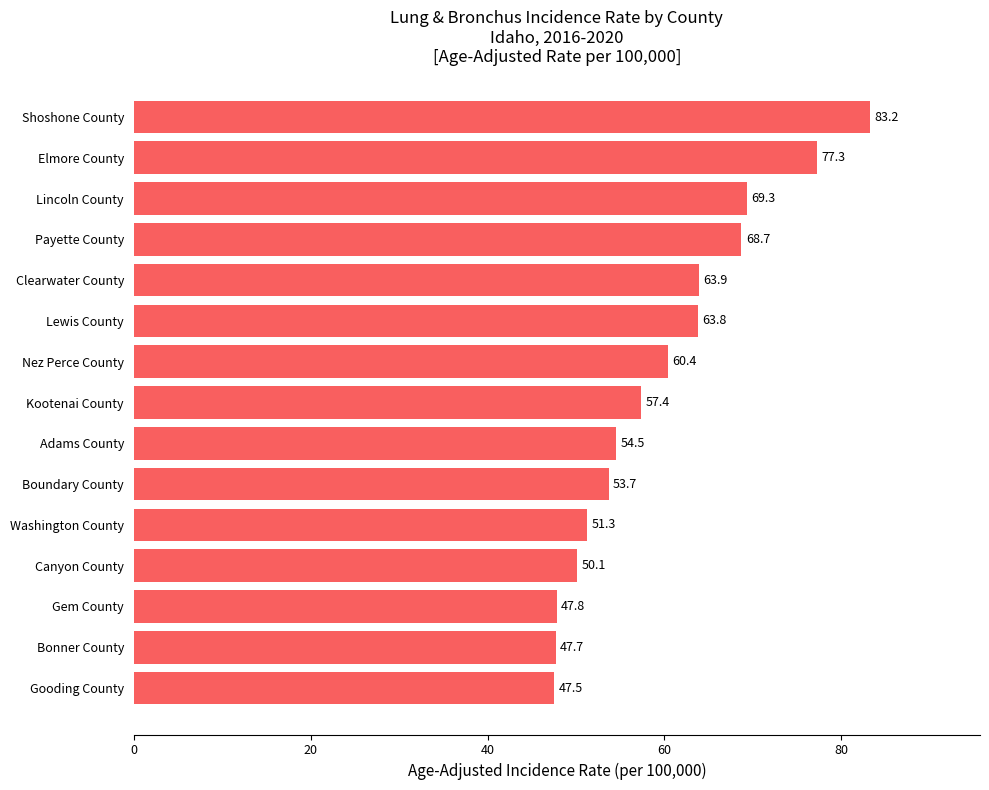

The value at Gooding County is 24.3. True or false?

False